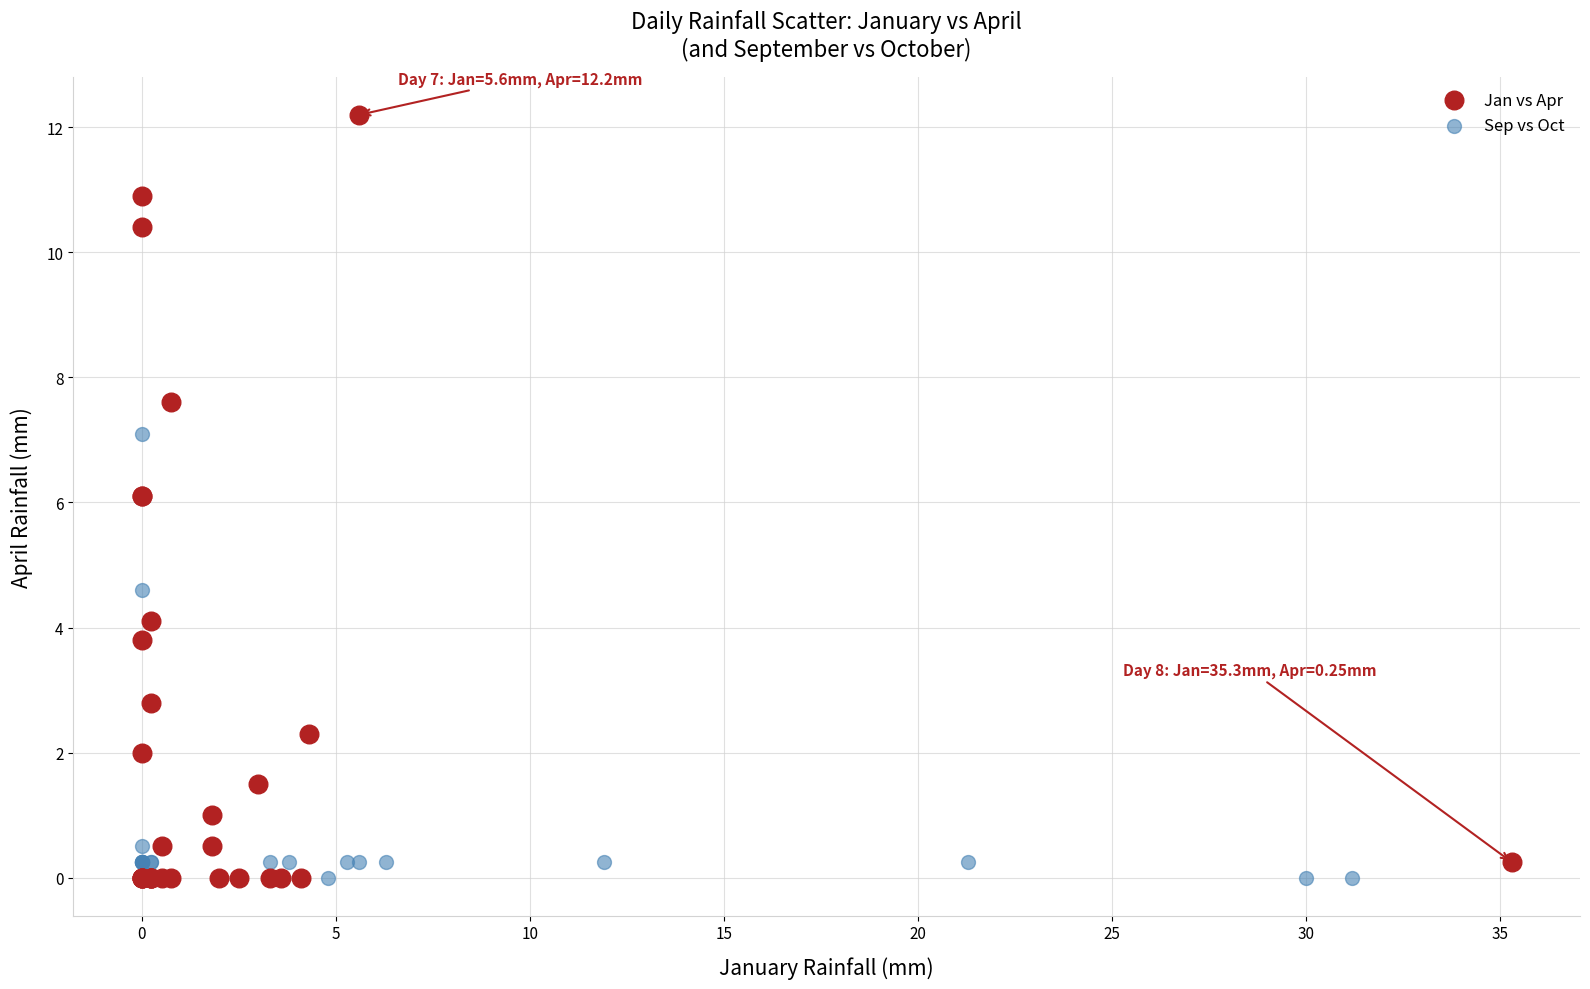

Which series reaches the maximum Y coordinate?

Jan vs Apr